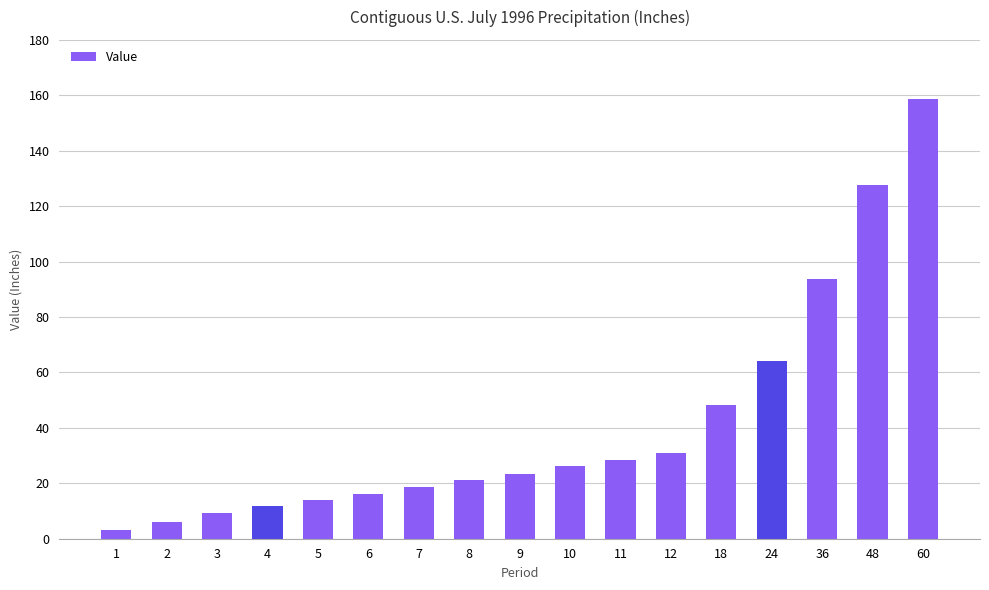

List the labels in order of value, smallest first.

1, 2, 3, 4, 5, 6, 7, 8, 9, 10, 11, 12, 18, 24, 36, 48, 60